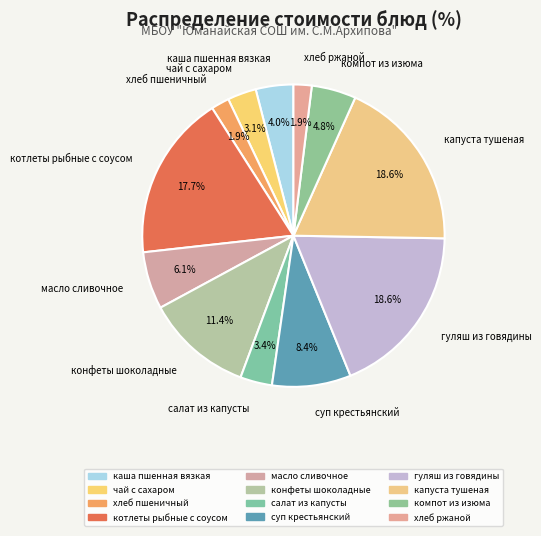

Approximately how many times larger is the value at каша пшенная вязкая compared to чай с сахаром?

1.3